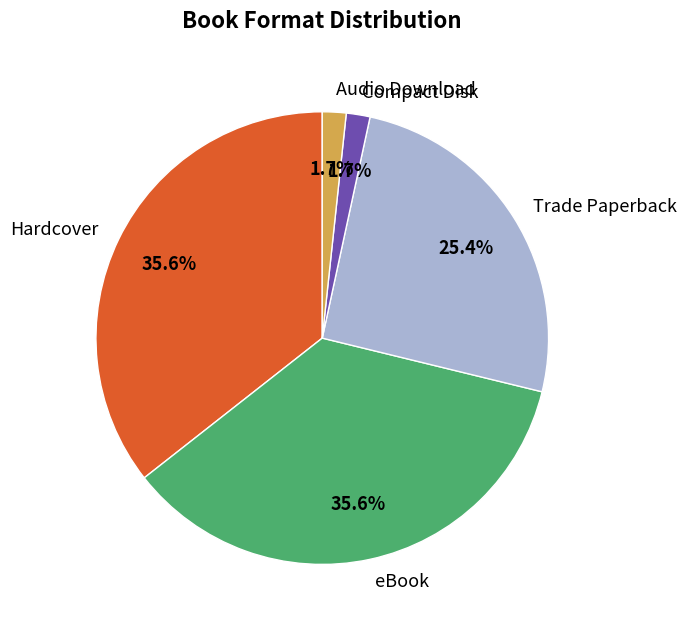

Between Hardcover and Compact Disk, which is larger?

Hardcover